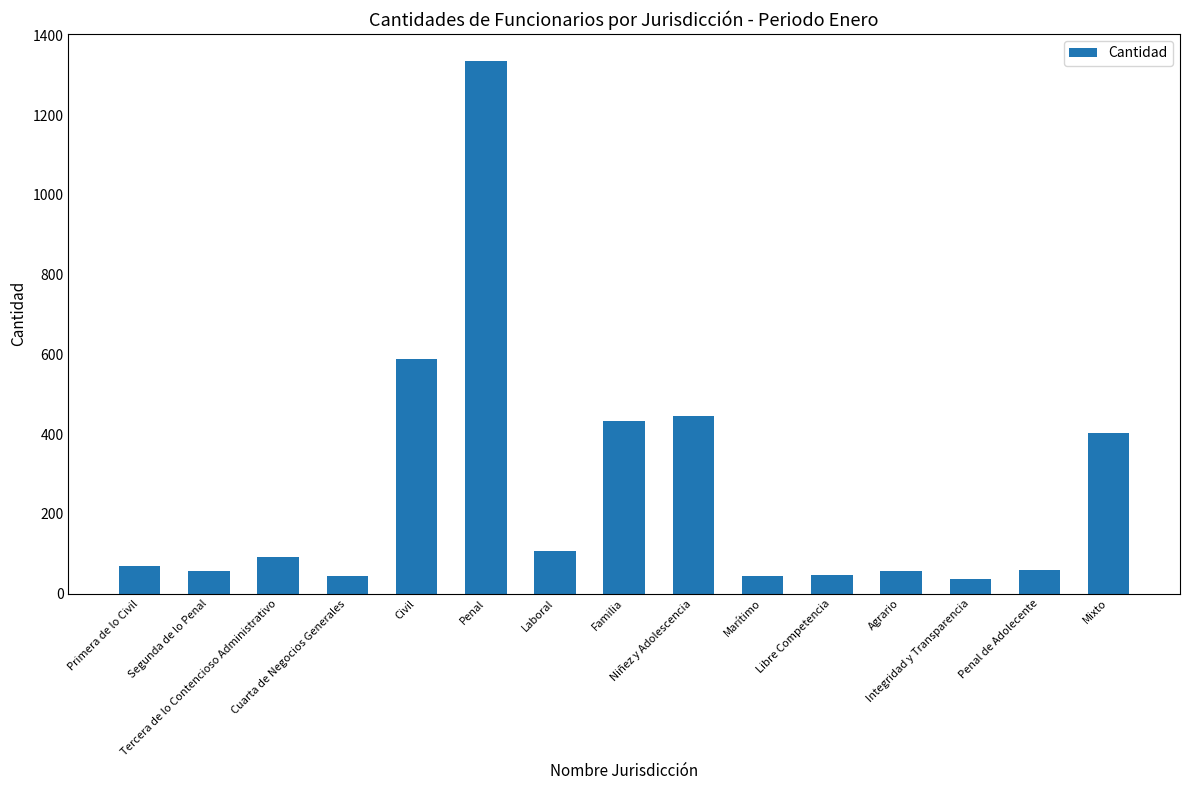

What is the value of the 12th bar from the left?

56